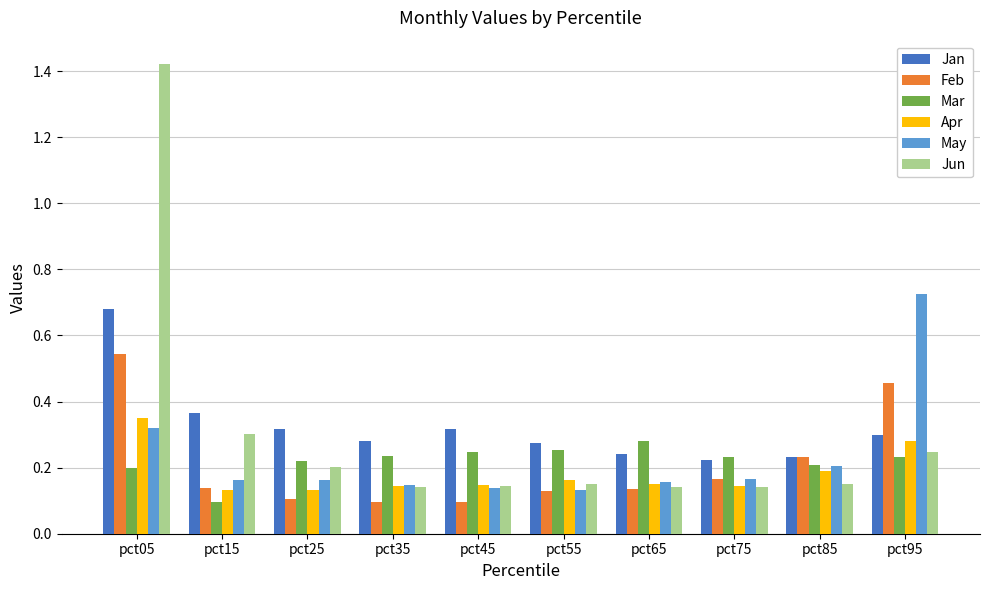

Where is Mar nearest to the value 0?

pct15